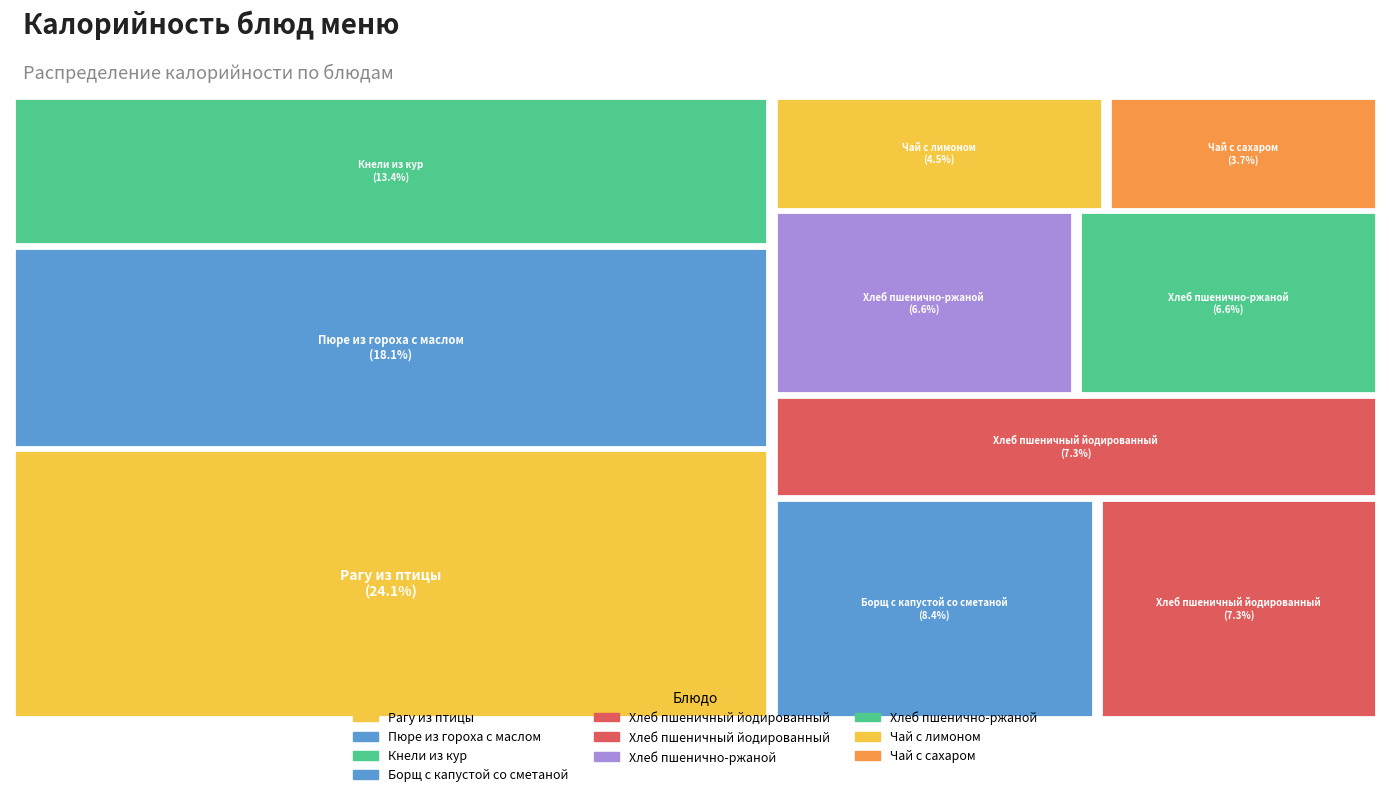

Count the number of slices in the pie.

10